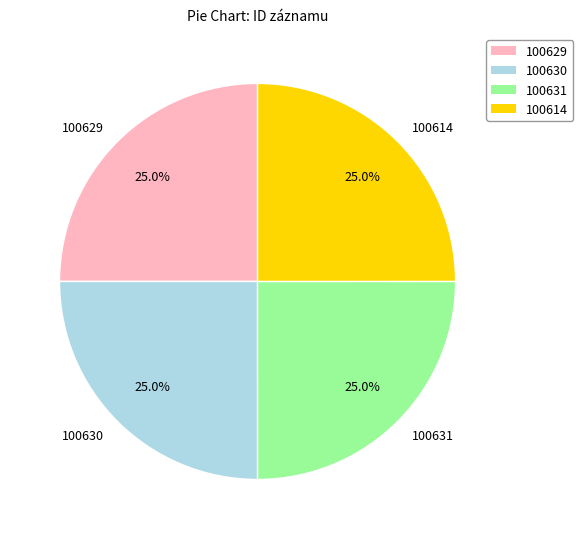

The 100629 slice represents 36% of the pie. True or false?

False